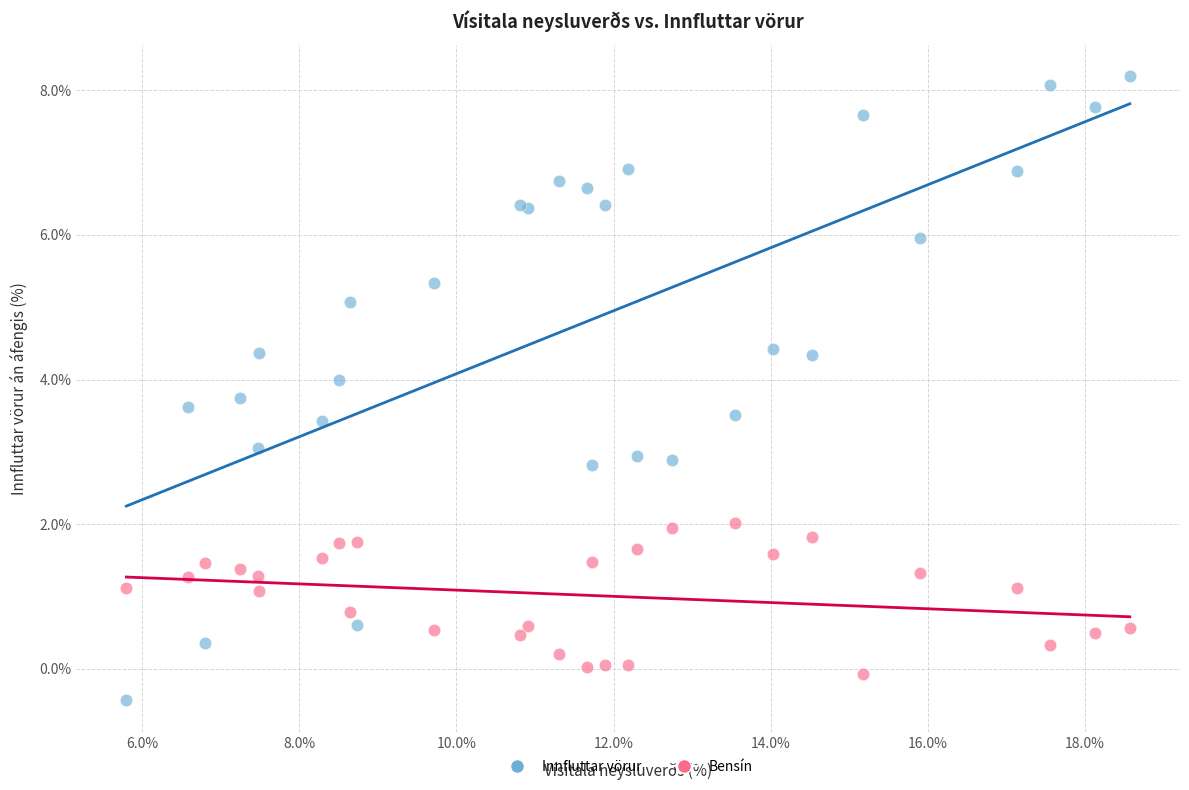

What are all the series names shown in the legend?

Innfluttar vörur, Bensín